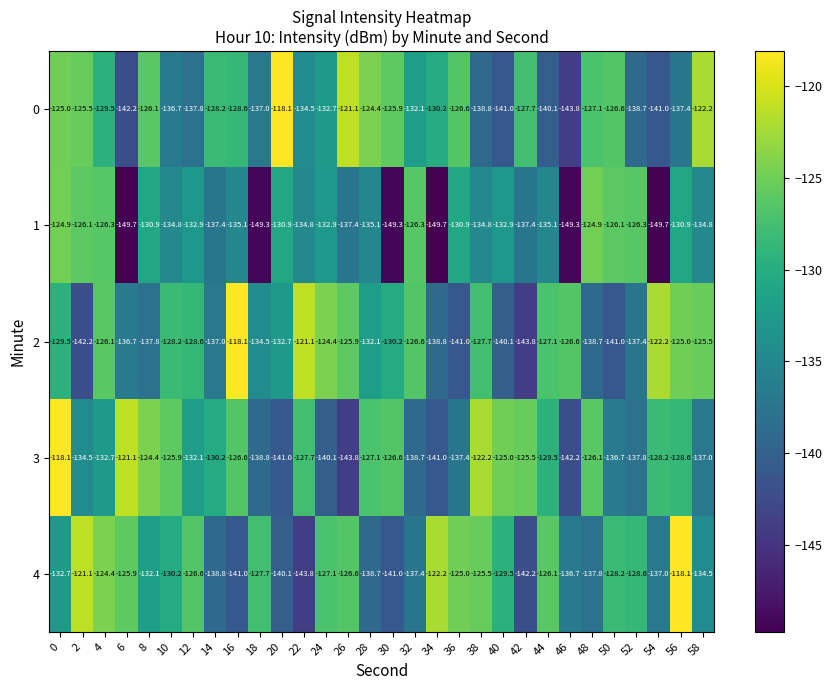

What is the minimum value shown in the chart?

-149.7